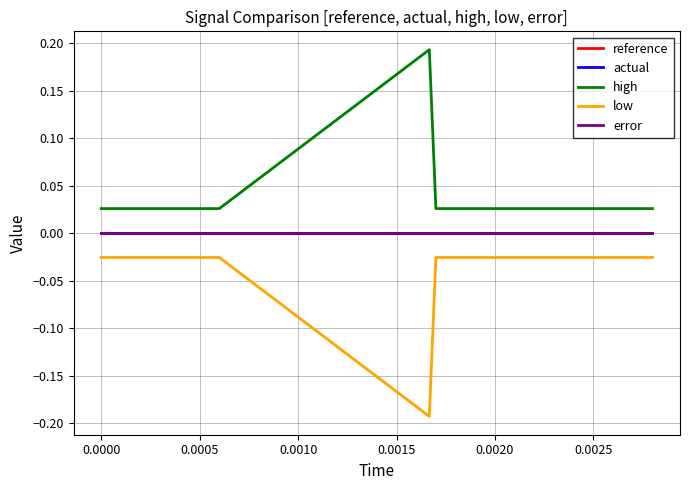

Is this an area chart (filled region under the line)?

No